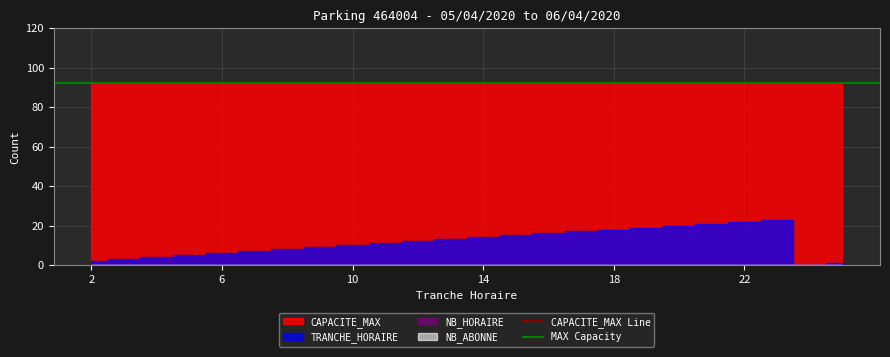

At which category does the chart reach its peak across all series?

2